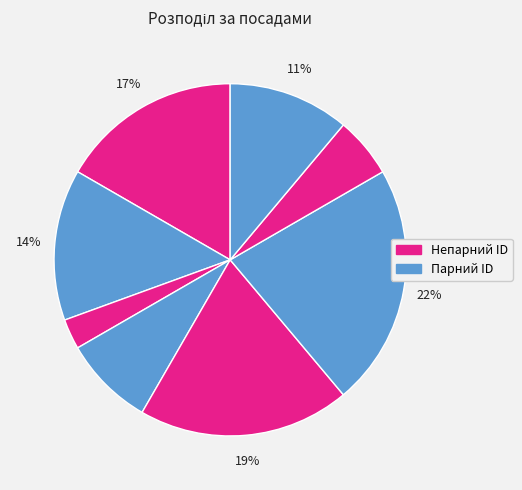

To the nearest percent, what is the difference between the largest and smallest slice percentages?

19%